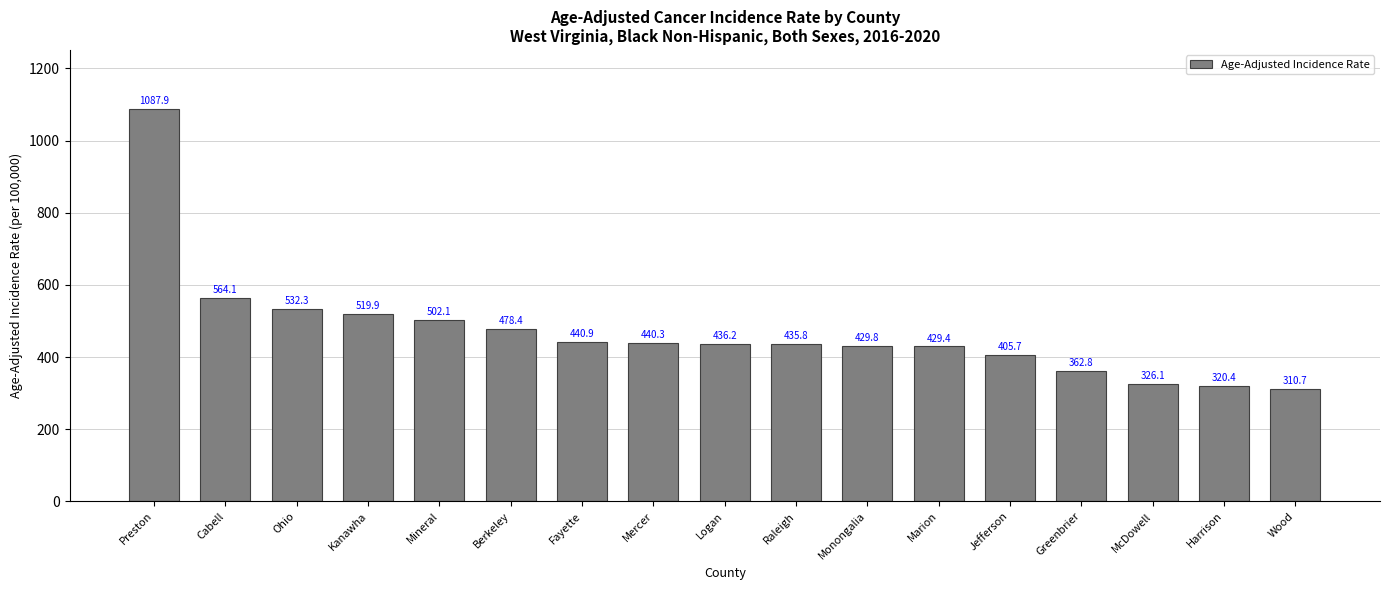

Which label corresponds to the smallest value in the chart?

Wood